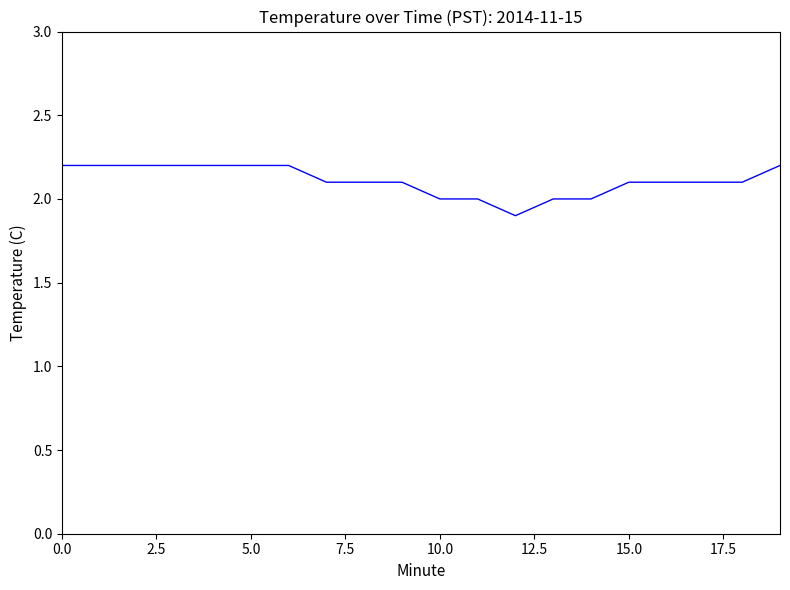

What is the difference between the maximum and minimum values?

0.3